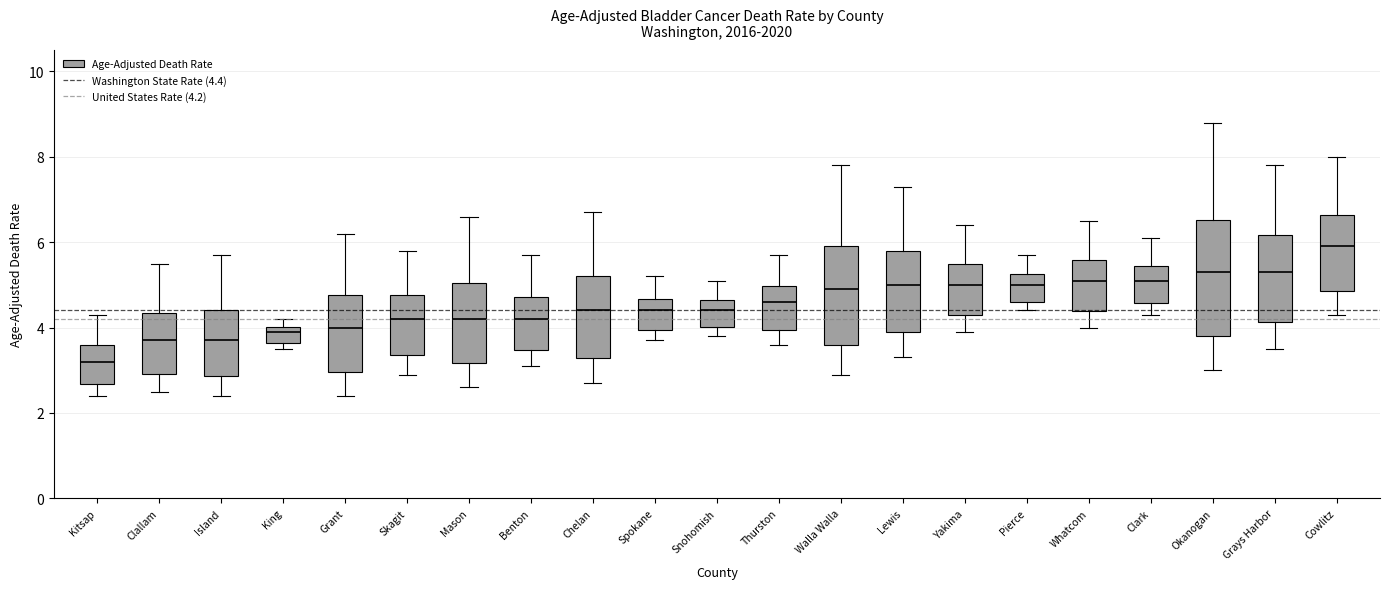

Where does the lower whisker of the box for Lewis end on the y-axis? The values are not printed on the chart, so give them approximately, as read against the axis.

3.4